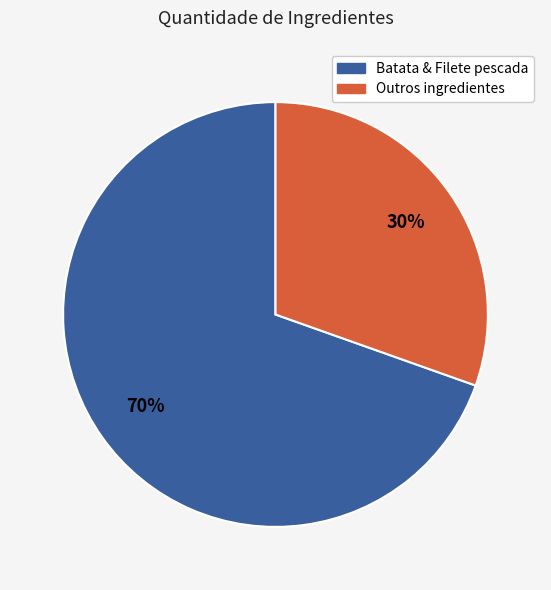

Is there a majority slice in this chart?

Yes